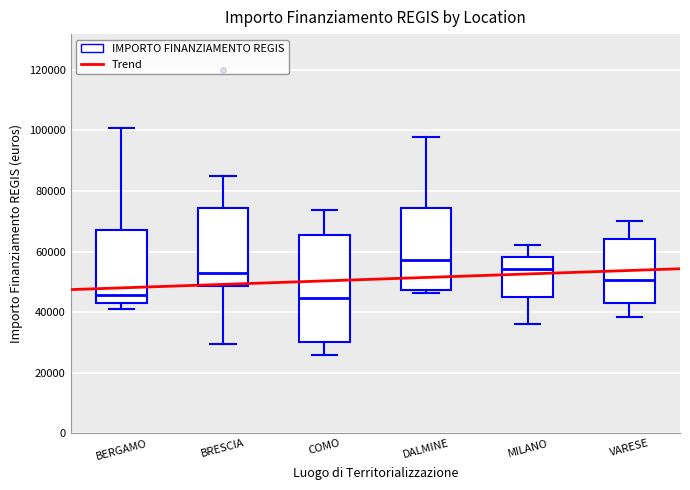

Comparing the boxes themselves (not the whiskers), which one is the tallest?

COMO